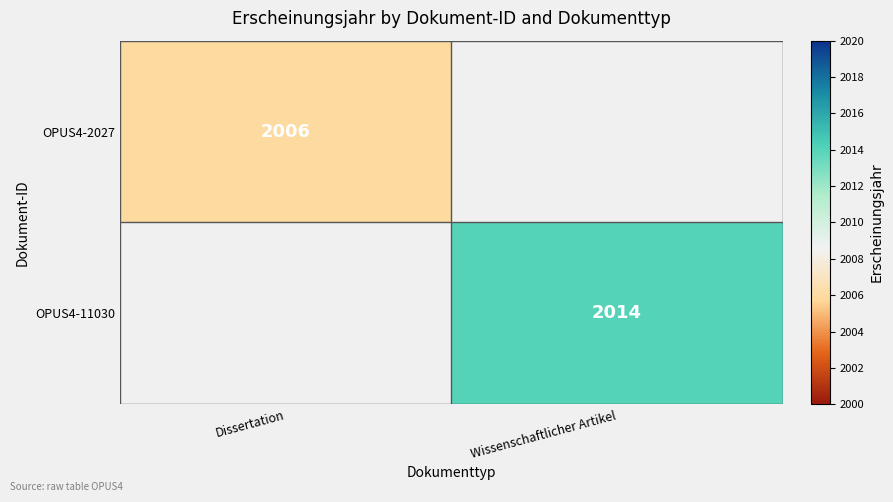

Is it true that OPUS4-2027 equals 2650.5 at Dissertation?

False